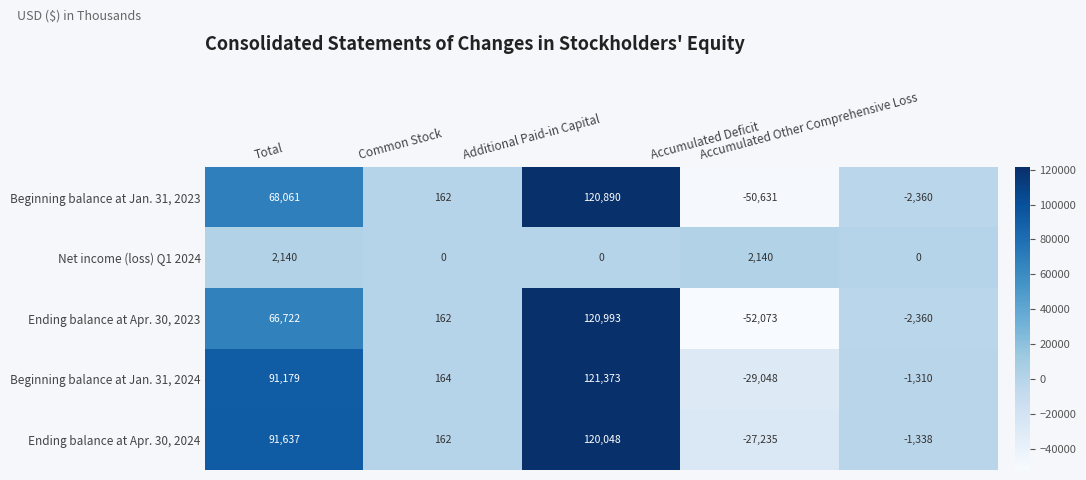

Rank the series at Total from lowest to highest value.

Net income (loss) Q1 2024, Ending balance at Apr. 30, 2023, Beginning balance at Jan. 31, 2023, Beginning balance at Jan. 31, 2024, Ending balance at Apr. 30, 2024